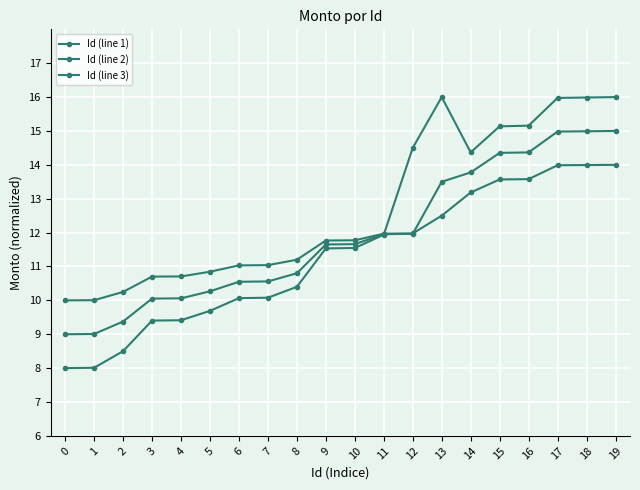

At which label does Id (line 2) first exceed 11?

9